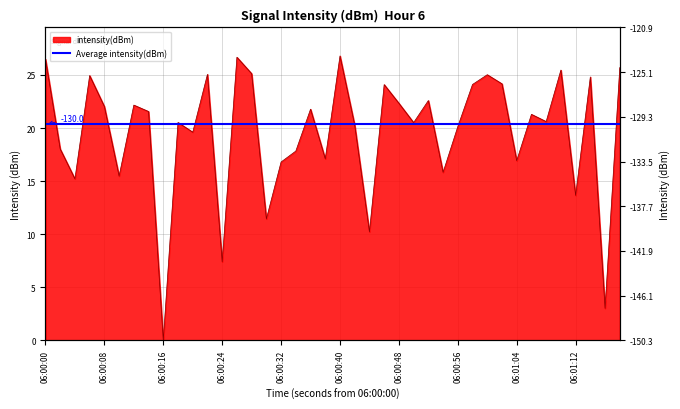

What is the value of the 18th point from the left?

17.8